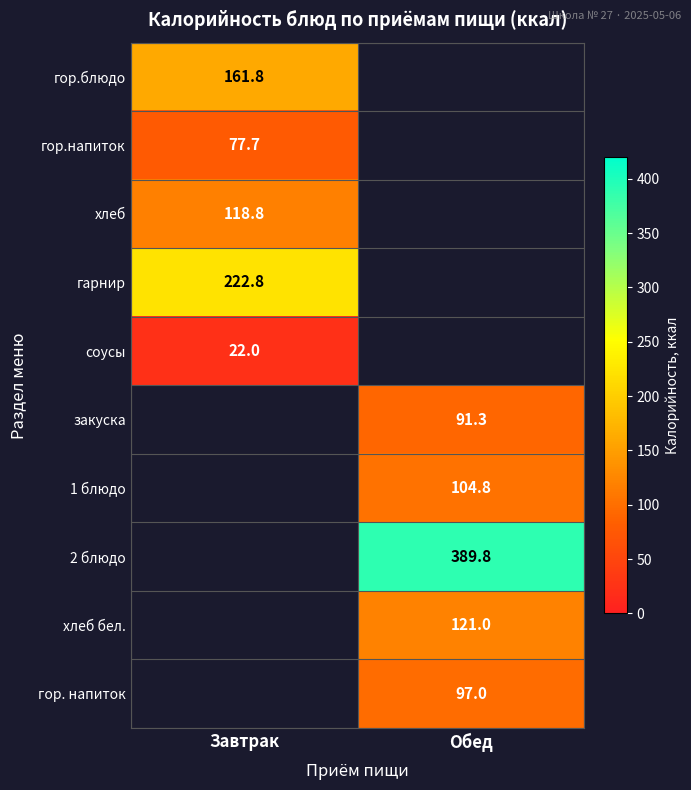

What is the total value across all series at Обед?

803.9